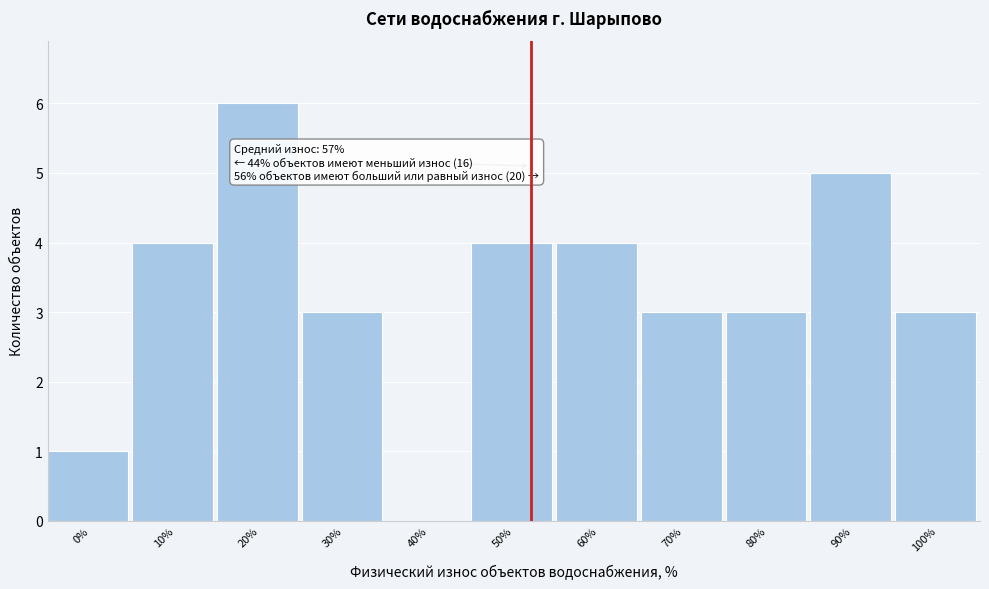

Reading right to left, what are all the values shown in this chart?

100%=3	90%=5	80%=3	70%=3	60%=4	50%=4	40%=0	30%=3	20%=6	10%=4	0%=1